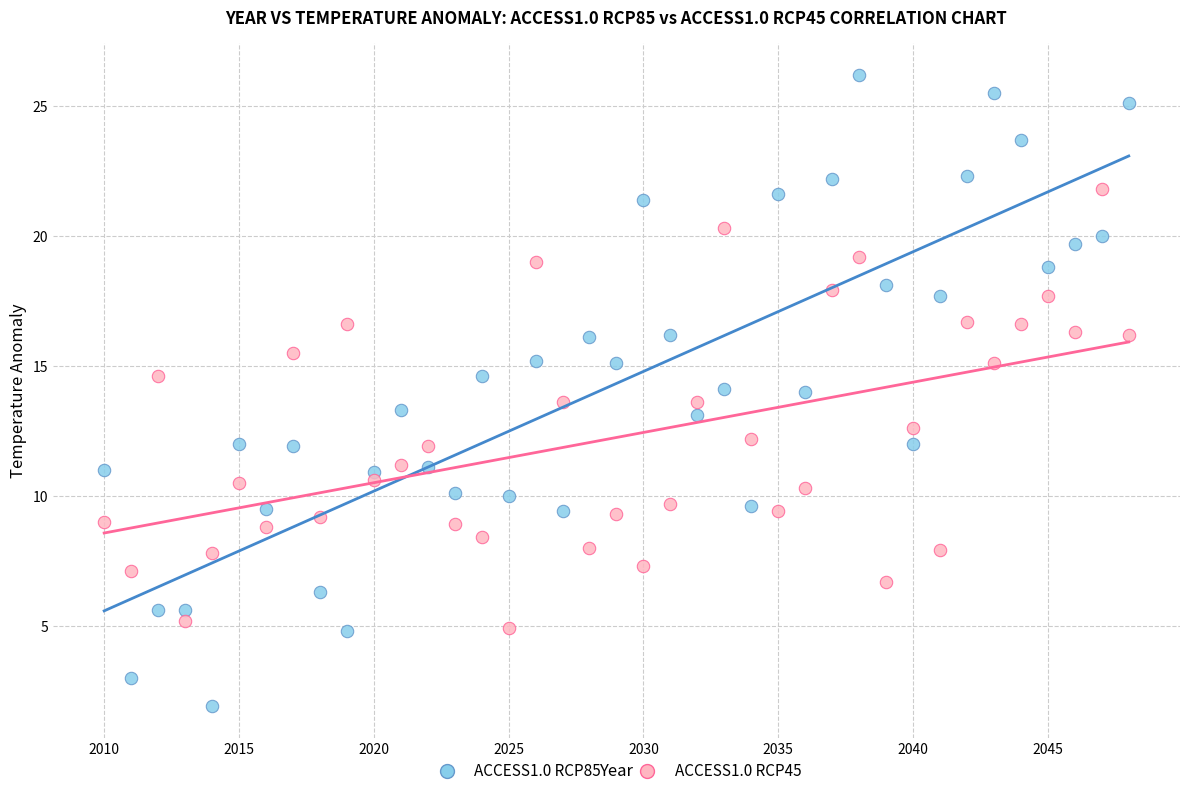

Across all data points, what is the range of X values (max minus min)?

38.0